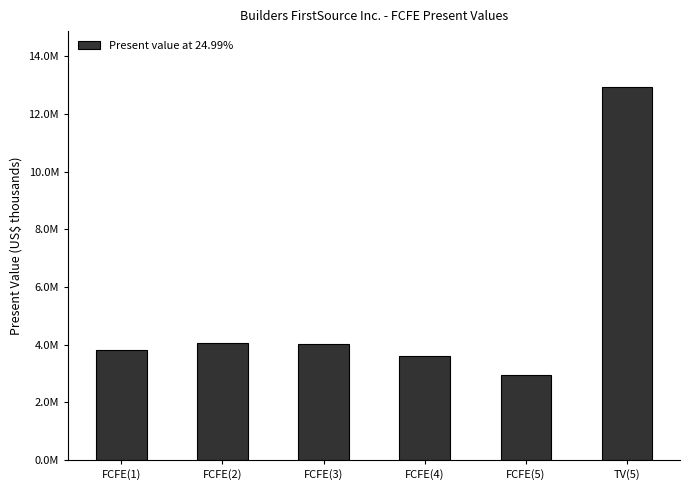

What is the label of the 4th bar from the left?

FCFE(4)